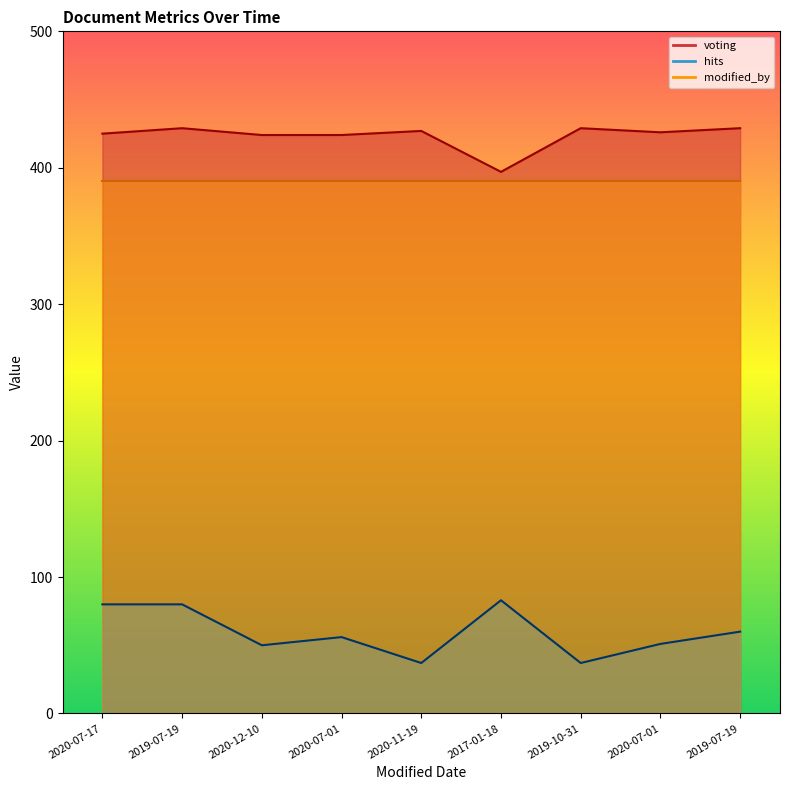

What is the difference between the highest and lowest values at 2020-07-17?

345